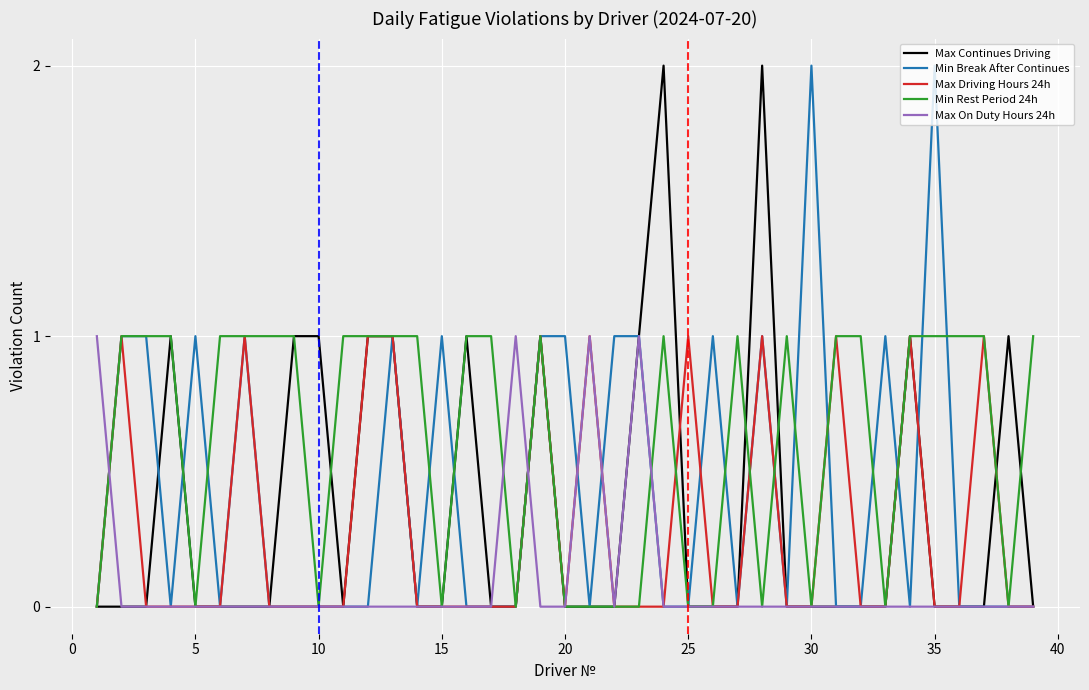

True or false: Max On Duty Hours 24h has more than 0 points higher than both neighbors.

True